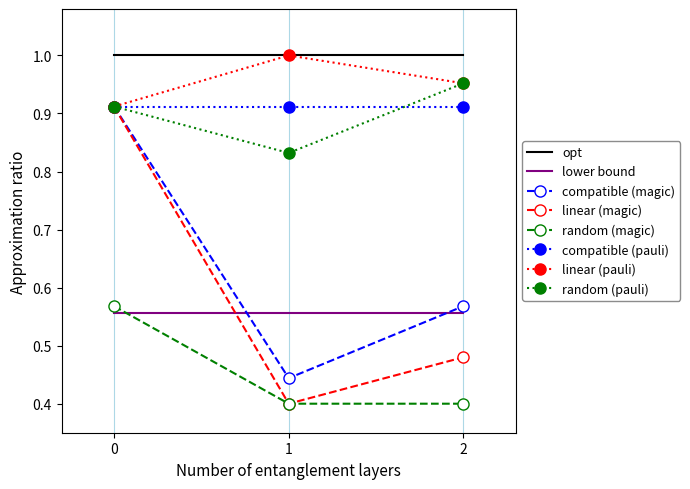

Which series has the largest total across all categories?

opt